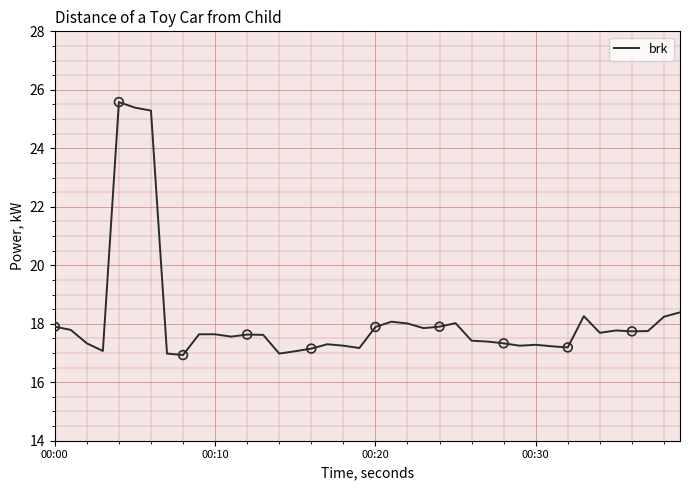

What is the greatest value displayed?

25.6